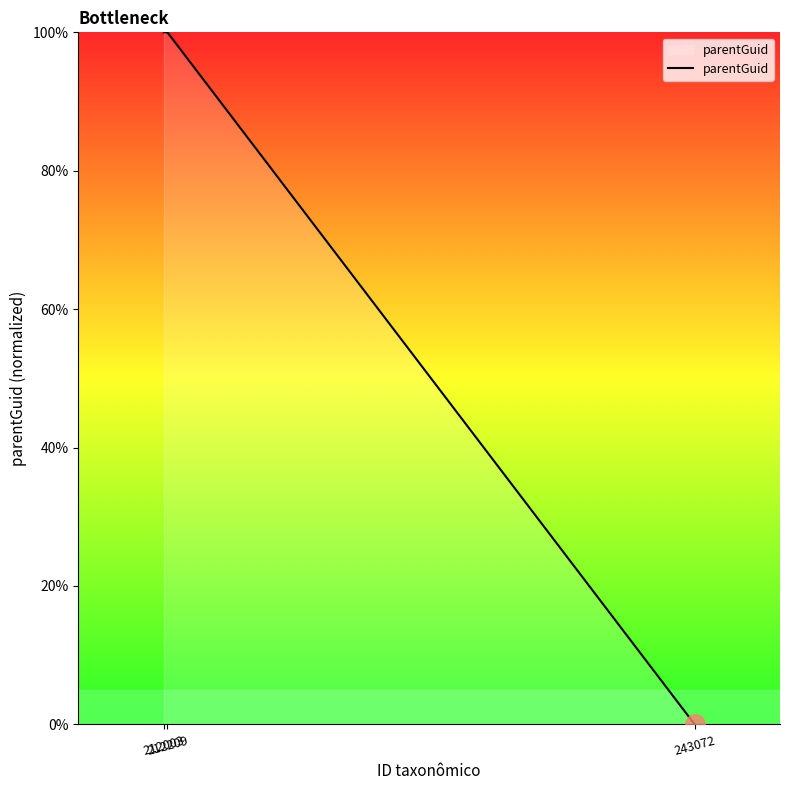

What is the maximum value shown in the chart?

100